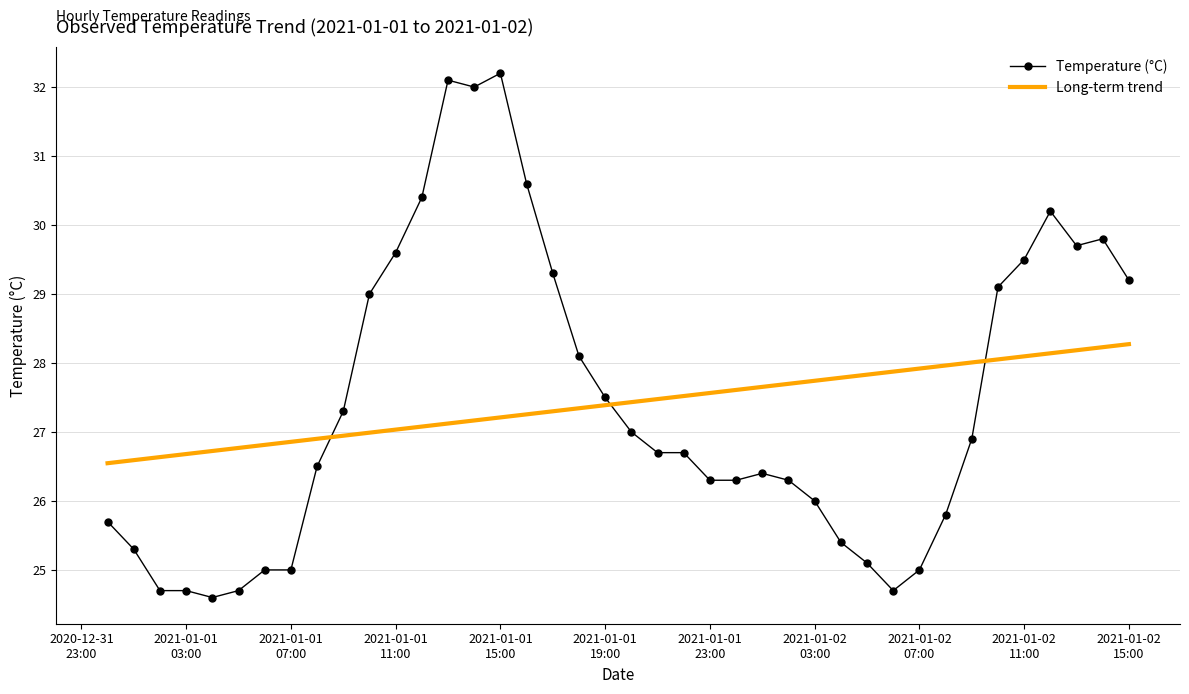

What is the maximum value shown in the chart?

32.2